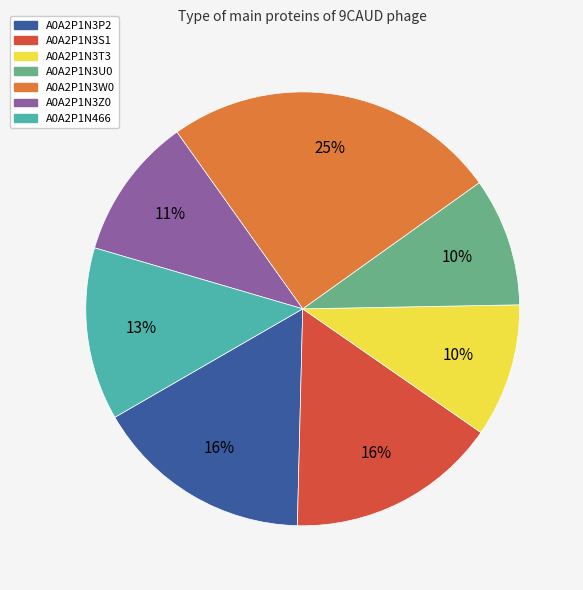

To the nearest percent, what is the combined percentage of A0A2P1N3W0 and A0A2P1N3S1?

41%